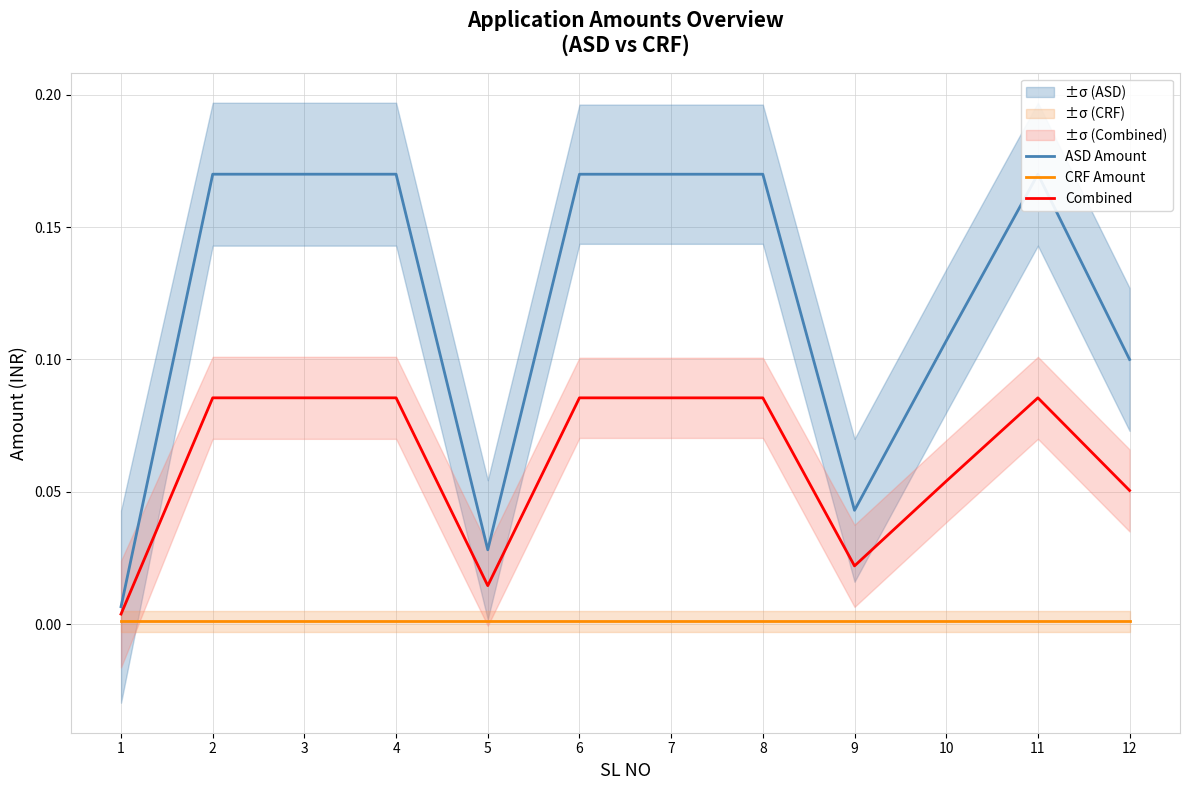

What is the value of the Combined point at the 3rd from the left?

0.1